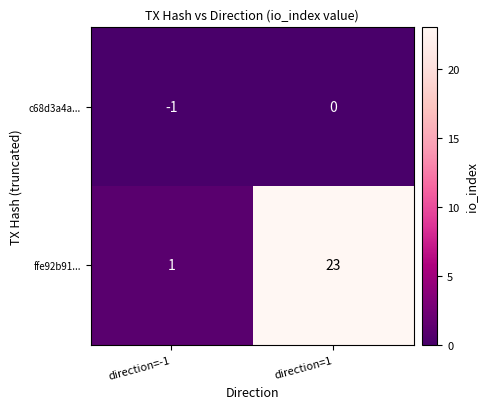

What is the sum of the ffe92b91... values at direction=-1 and direction=1?

24